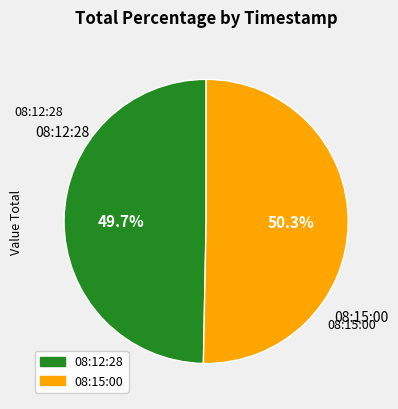

To the nearest percent, what is the difference between the largest and smallest slice percentages?

1%